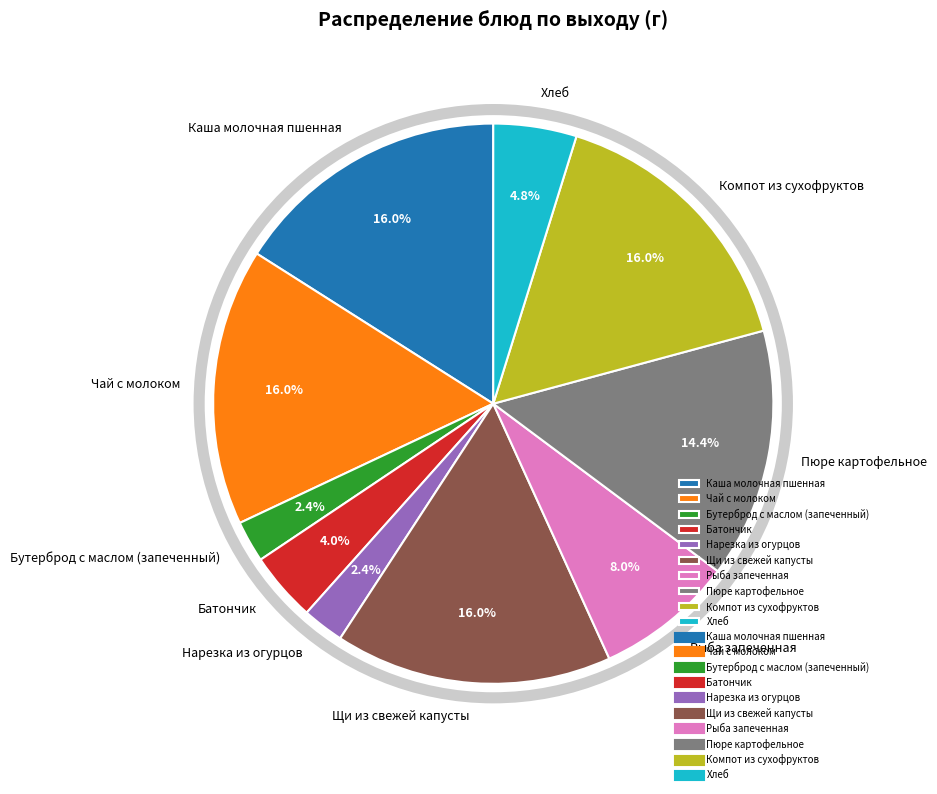

Which has a higher value, Бутерброд с маслом (запеченный) or Пюре картофельное?

Пюре картофельное